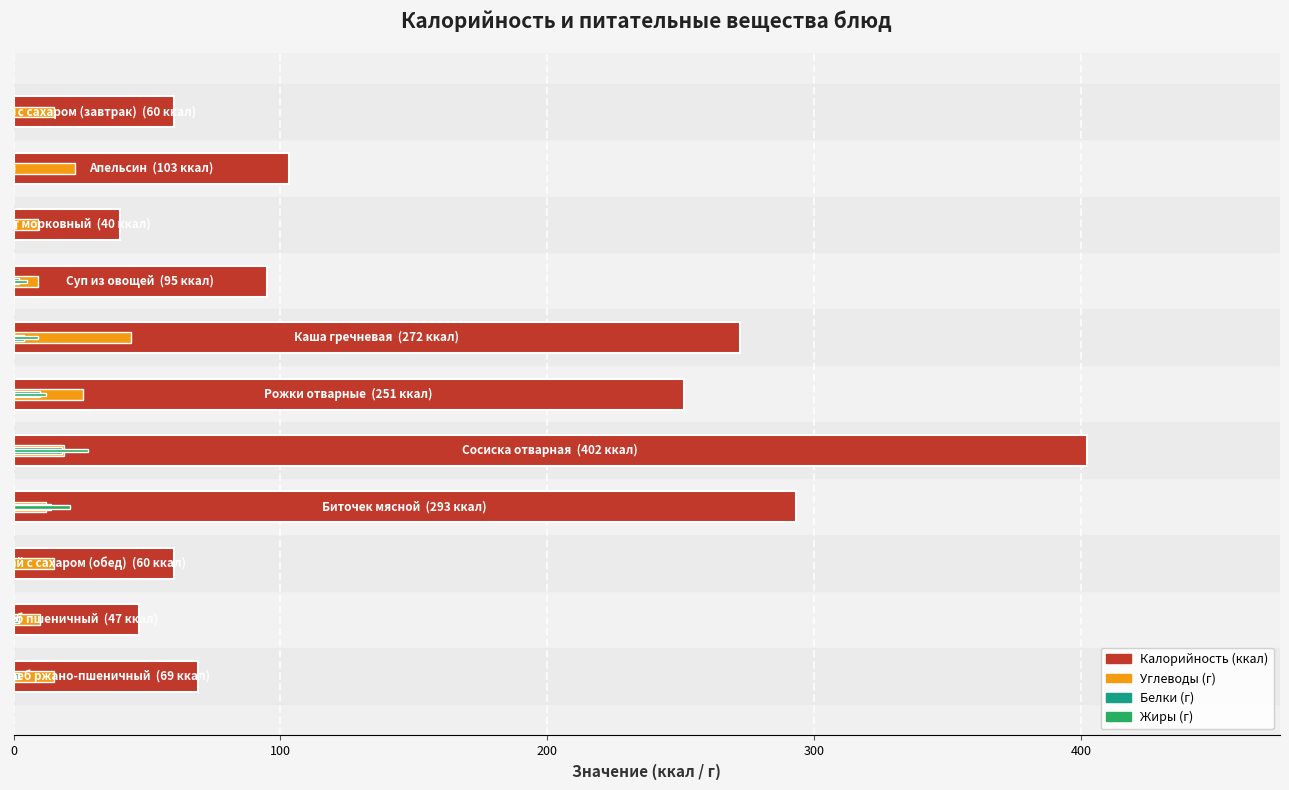

Between 0 and 400, which is larger?

400